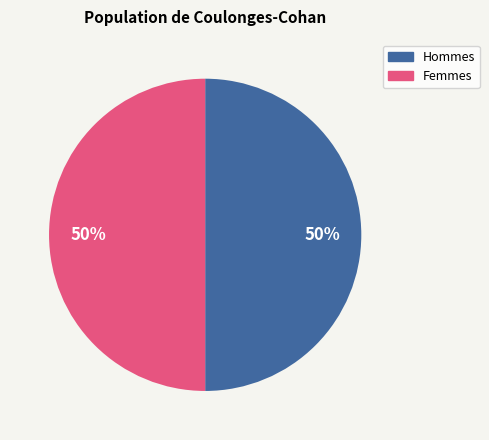

To the nearest percent, what is the average slice percentage?

50%